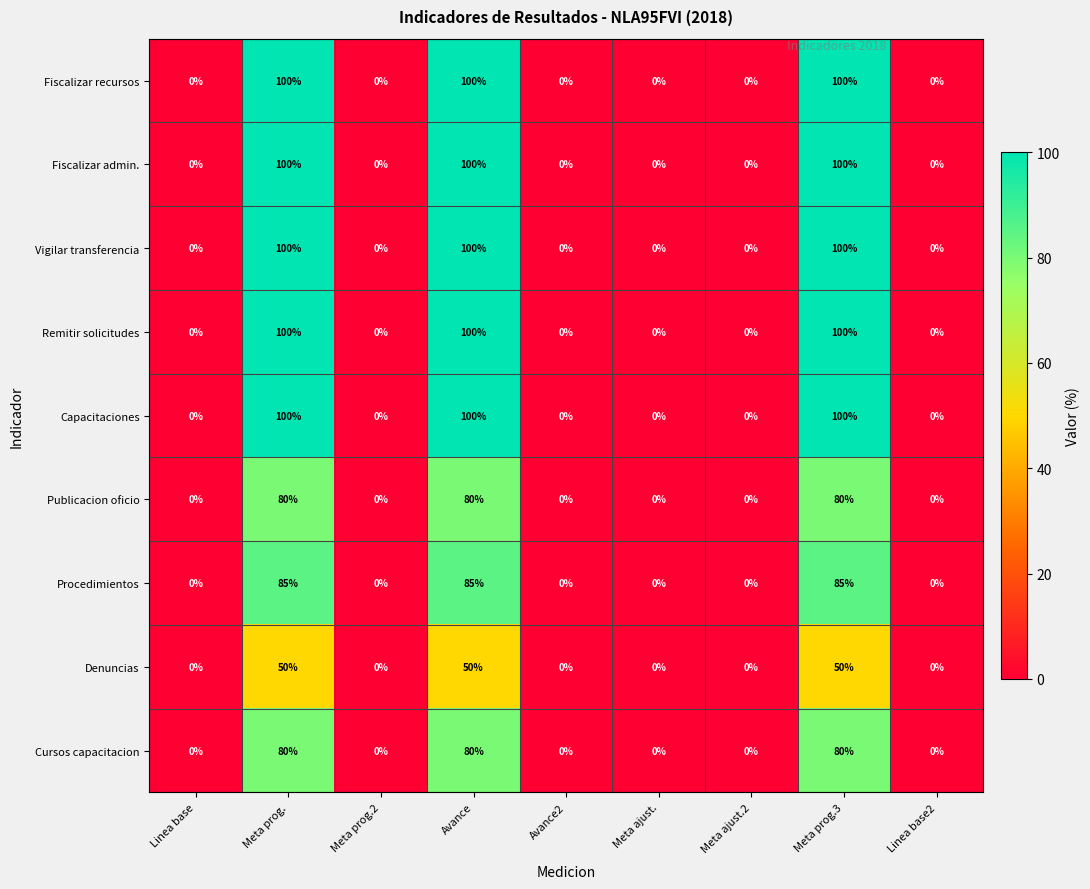

Count the Fiscalizar admin. values in the range 0 to 100.

9